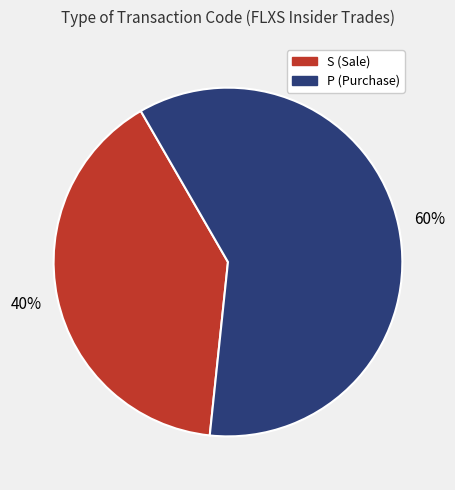

Is there a majority slice in this chart?

Yes